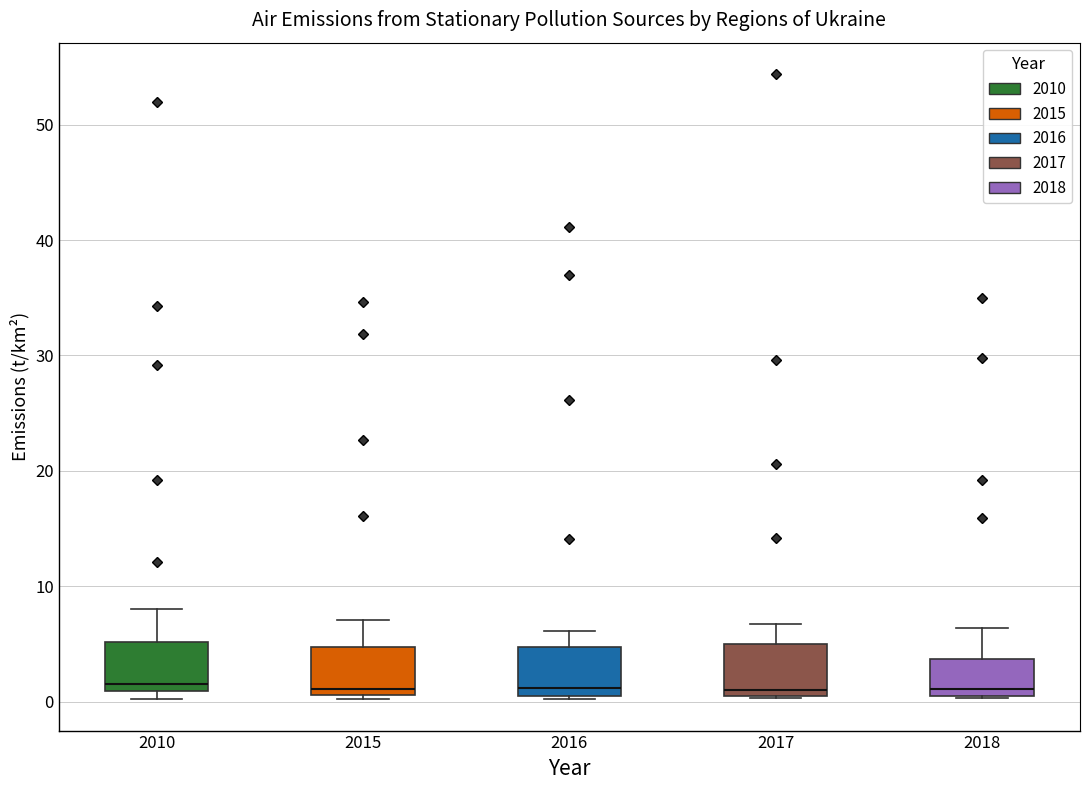

Reading left to right, read every box against the y-axis: the position of its median line, the range the box covers, and the ends of its whiskers. The values are not printed on the chart, so give them approximately, as read against the axis.

2010: median 2, box 1 to 5, whiskers 0 to 8
2015: median 1 (just above the box's lower edge), box 1 to 5, whiskers 0 to 7
2016: median 1 (just above the box's lower edge), box 1 to 5, whiskers 0 to 6
2017: median 1 (just above the box's lower edge), box 1 to 5, whiskers 0 to 7
2018: median 1 (just above the box's lower edge), box 1 to 4, whiskers 0 to 6